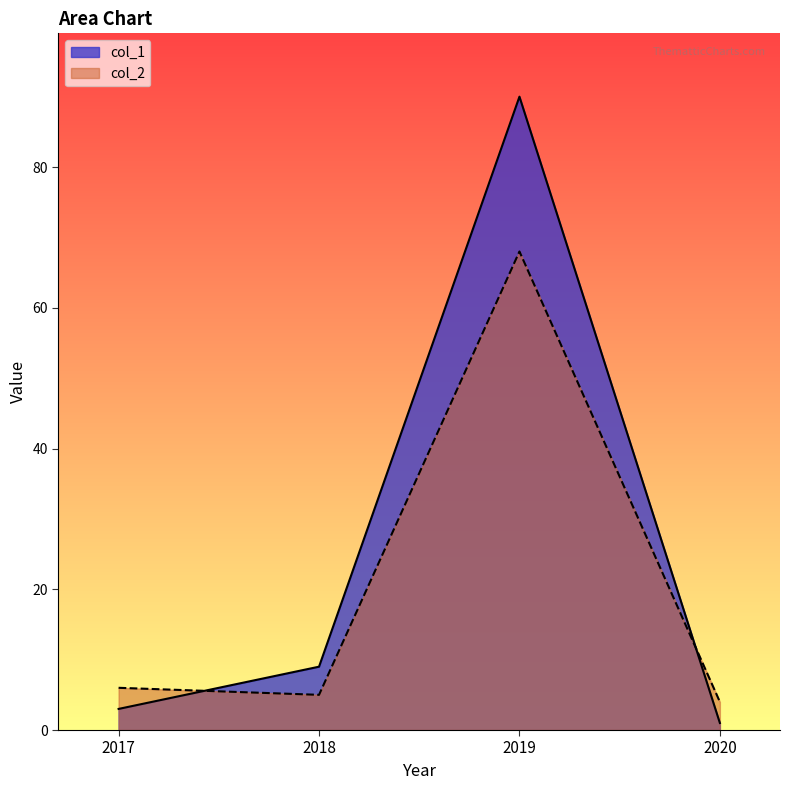

After their last crossing, which series has the higher values: col_1 or col_2?

col_2